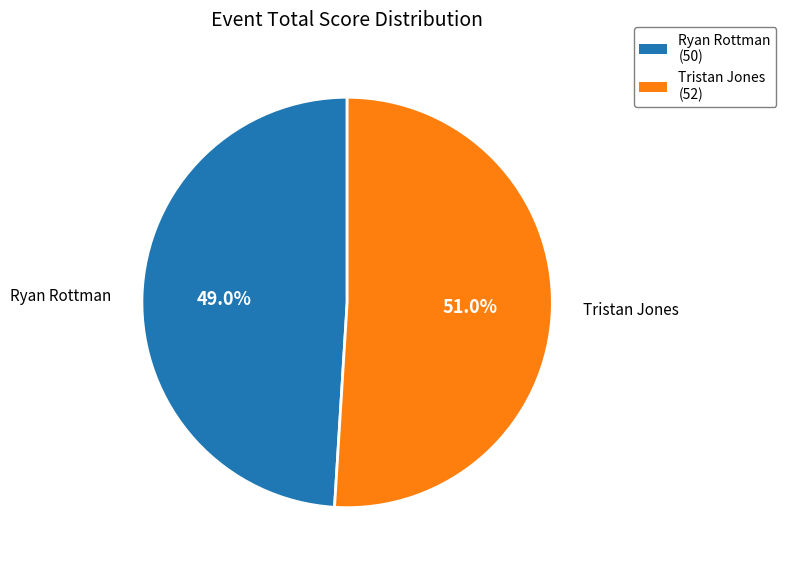

Rank the categories by value from highest to lowest.

Tristan Jones, Ryan Rottman